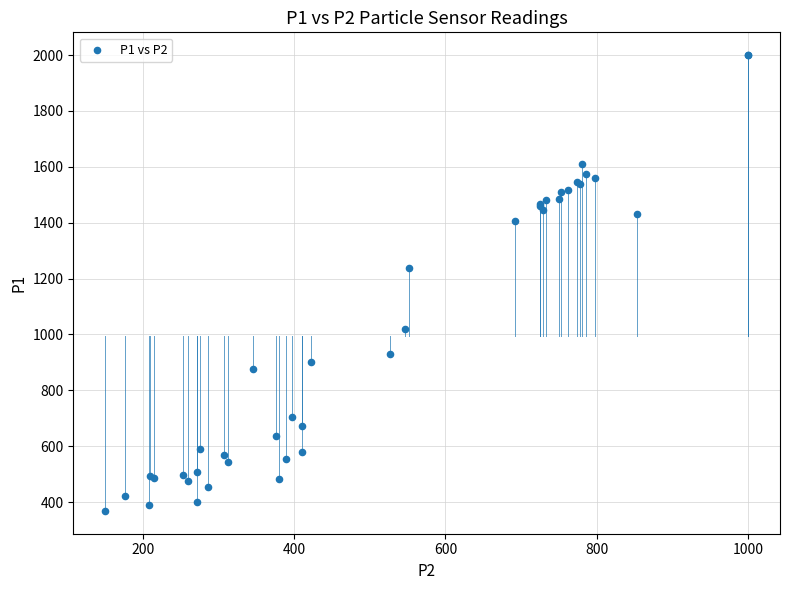

What Y value in the scatter plot is closest to 1184?

1238.1